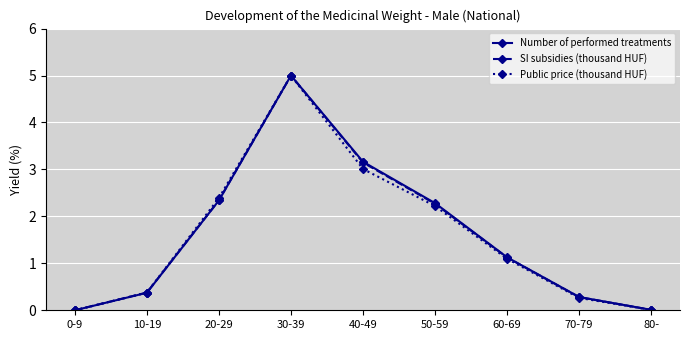

The value of SI subsidies (thousand HUF) at 20-29 is 2.3. True or false?

True